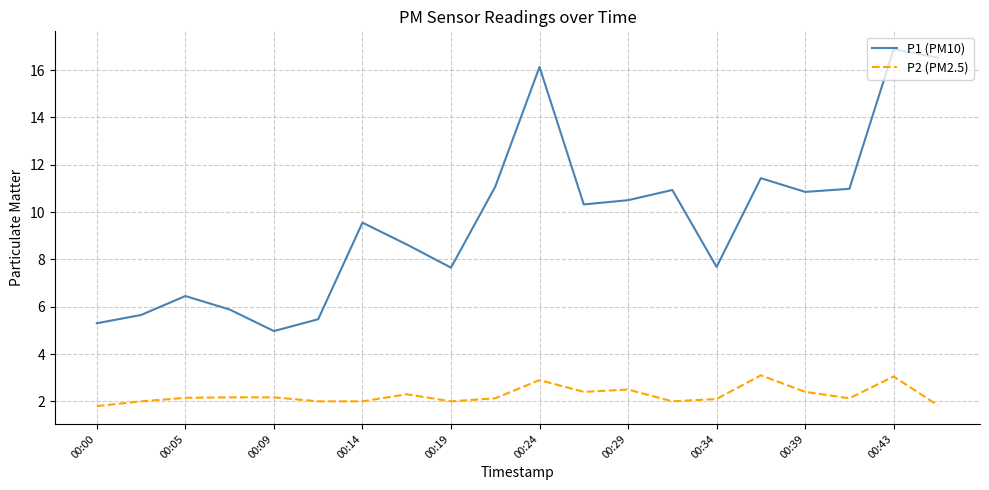

In P1 (PM10), how many points are lower than both neighbors (excluding endpoints)?

5